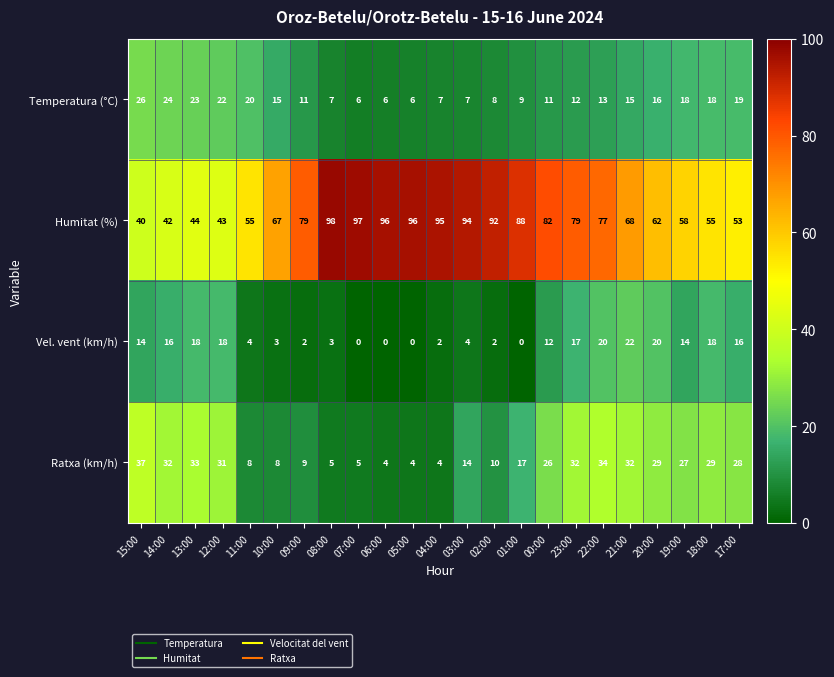

The value of Vel. vent (km/h) at 22:00 is 36. True or false?

False